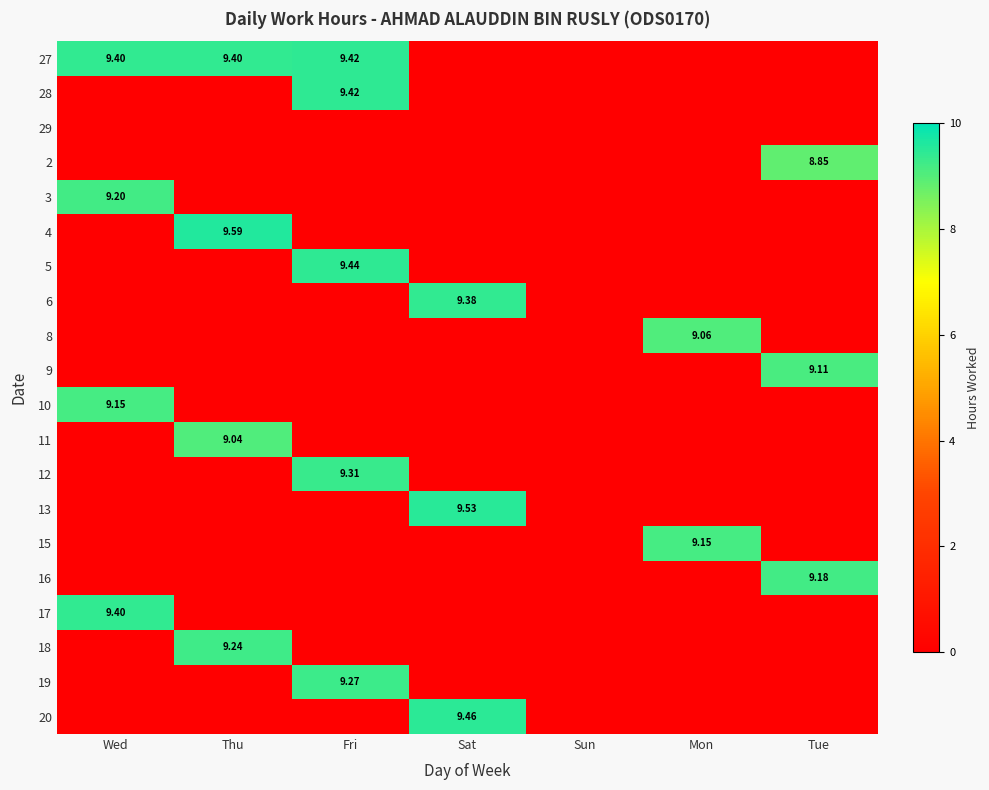

List the series in order of their peak value, highest first.

4, 13, 20, 5, 27, 28, 17, 6, 12, 19, 18, 3, 16, 10, 15, 9, 8, 11, 2, 29